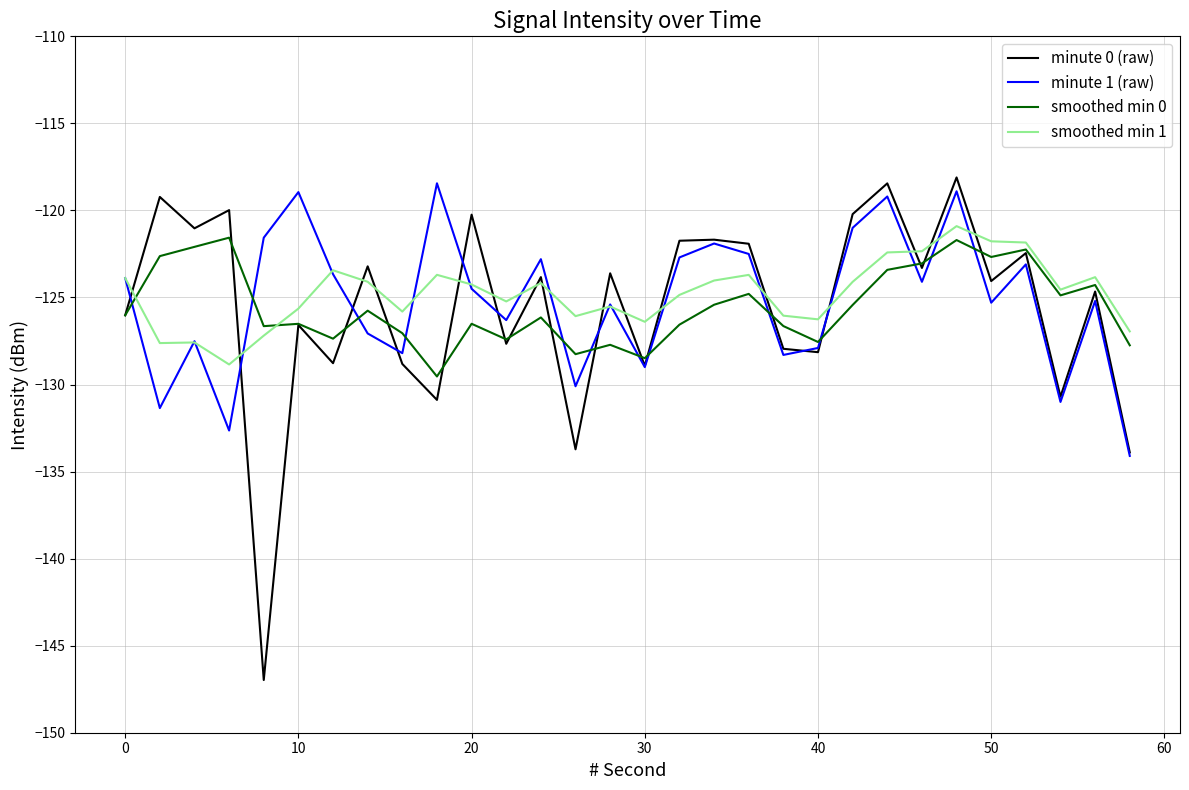

How many distinct data groups are displayed?

4